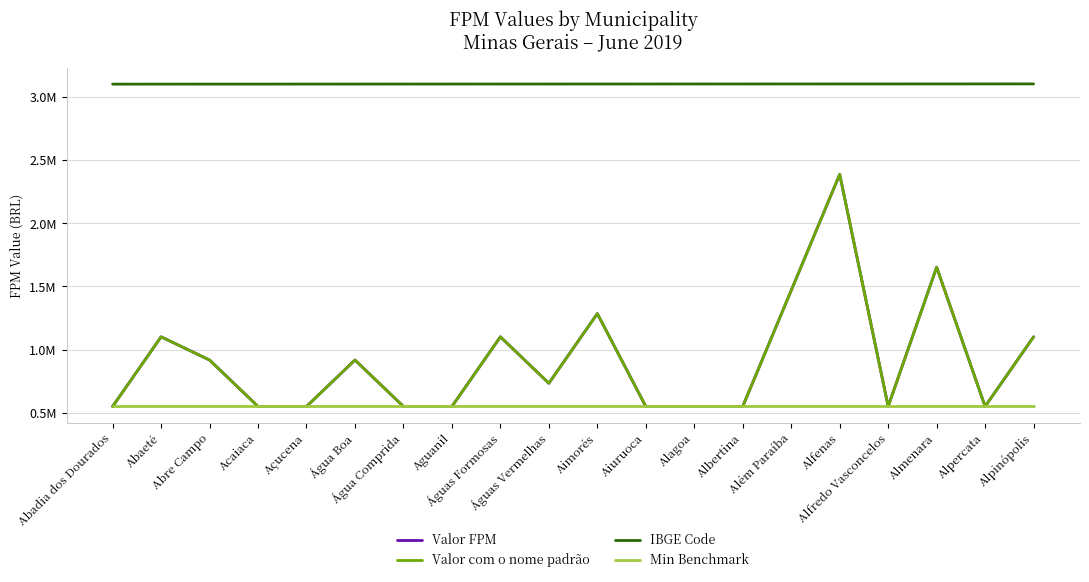

Does the chart have visible grid lines?

Yes